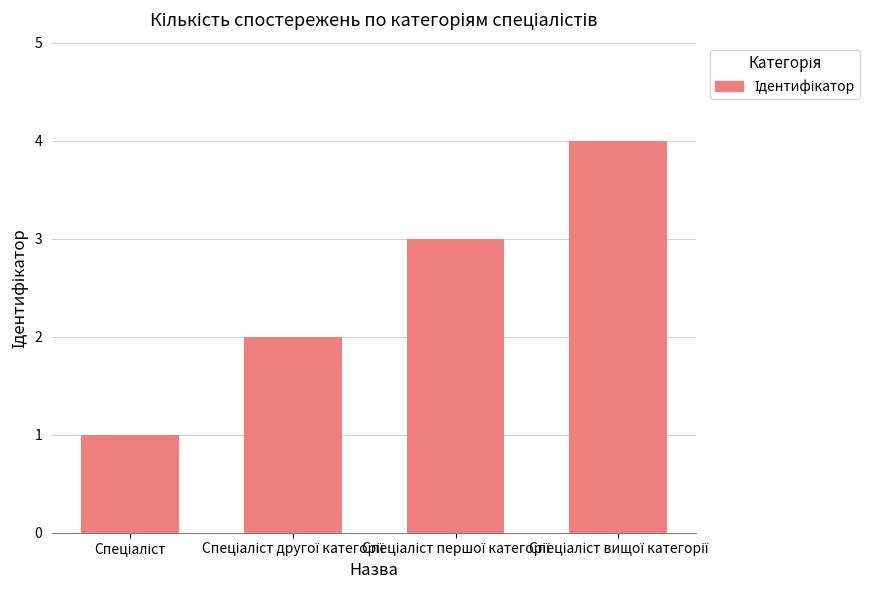

What is the sum of all values?

10